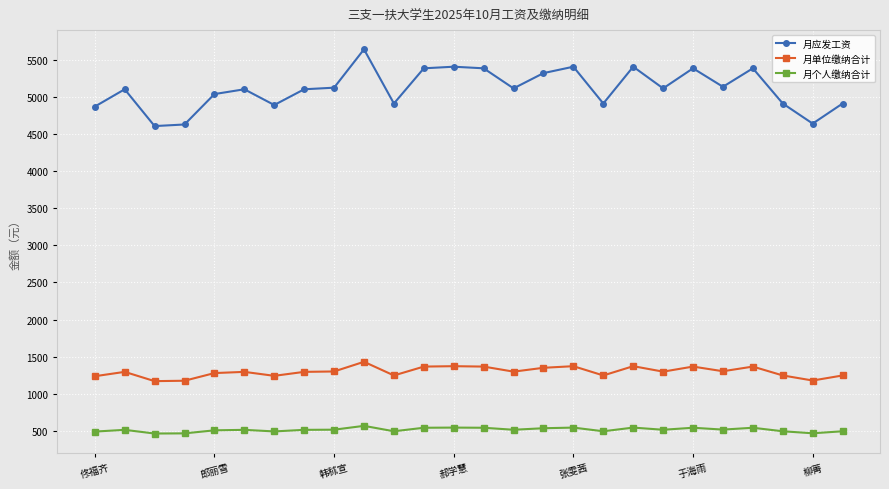

Which series has the largest total across all categories?

月应发工资